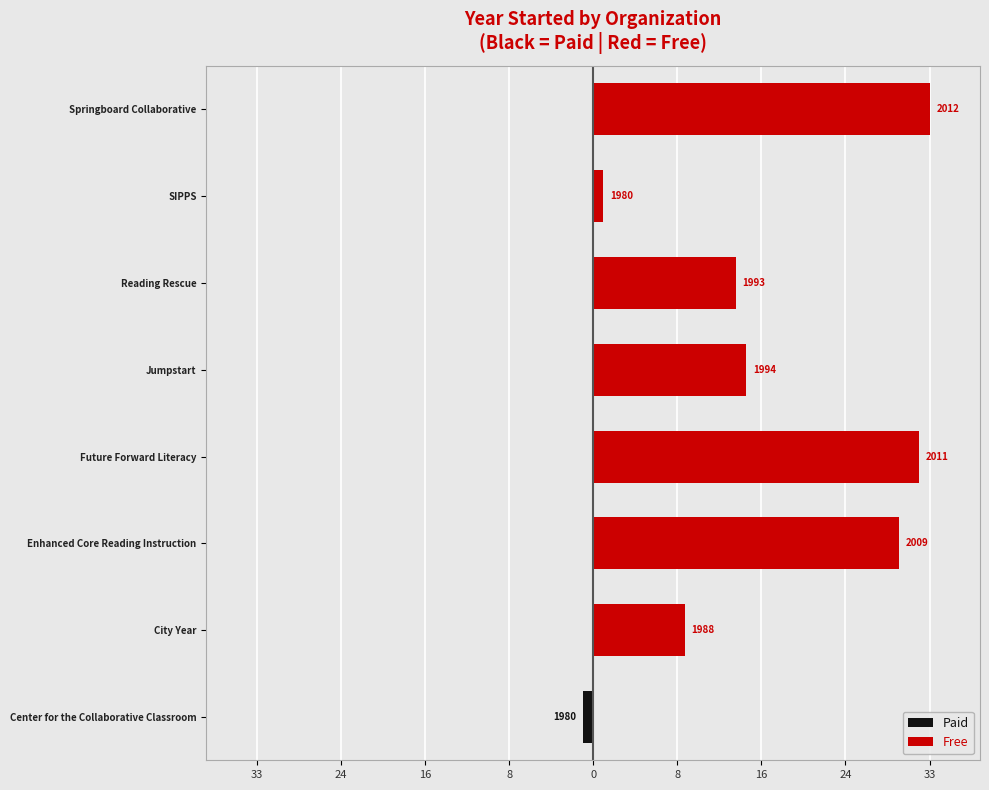

Which series has the largest range (max minus min)?

Free